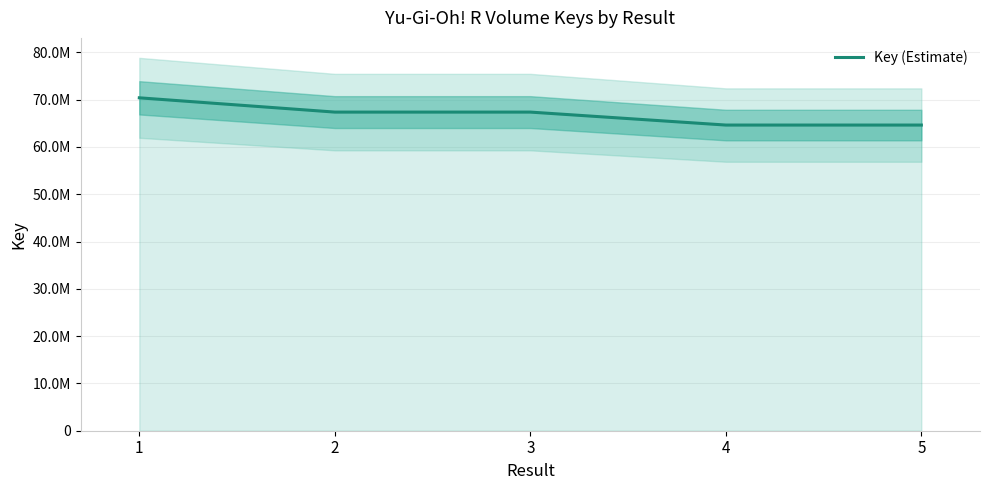

Where is the data nearest to the value 67503978?

2